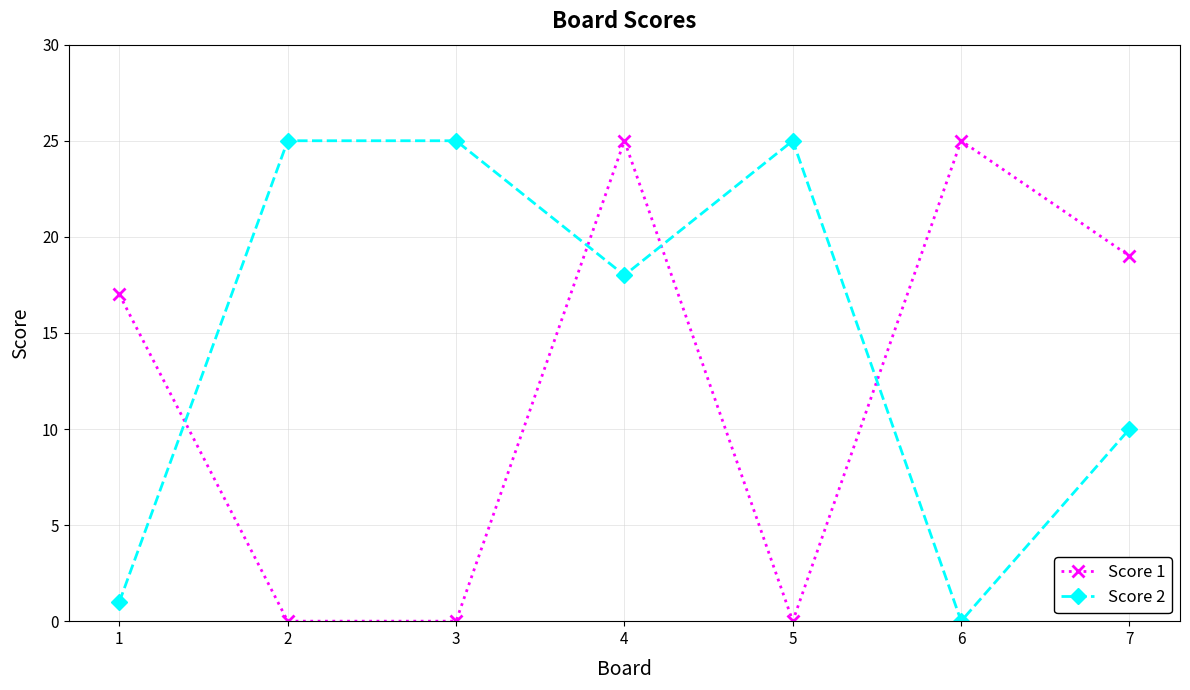

What are all the series names shown in the legend?

Score 1, Score 2